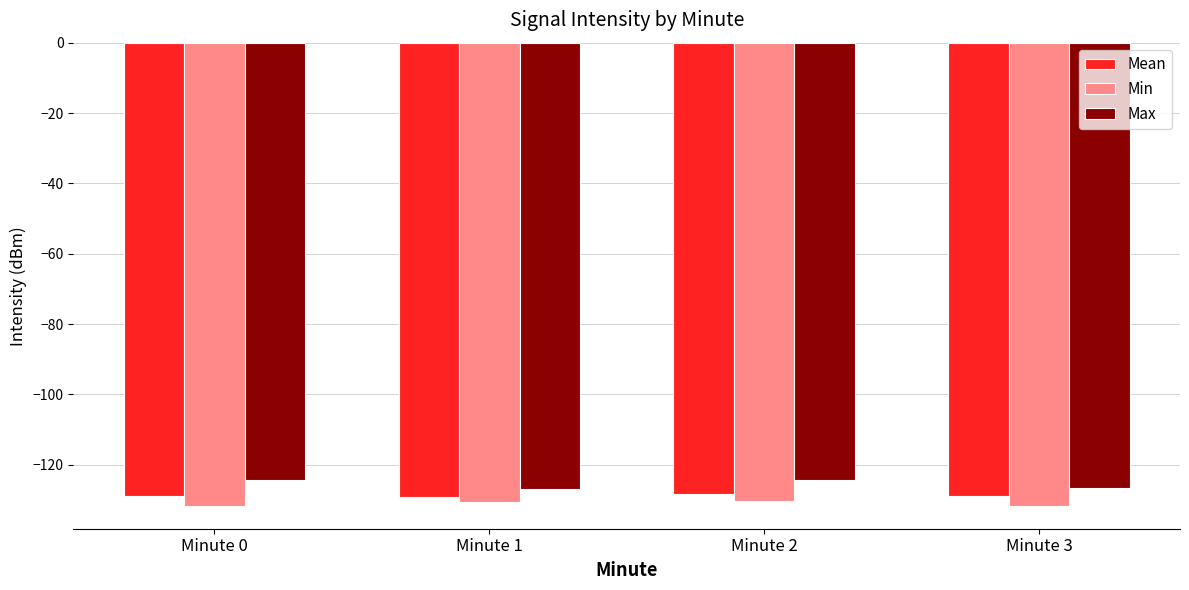

What is the highest value of the Max series?

-124.3